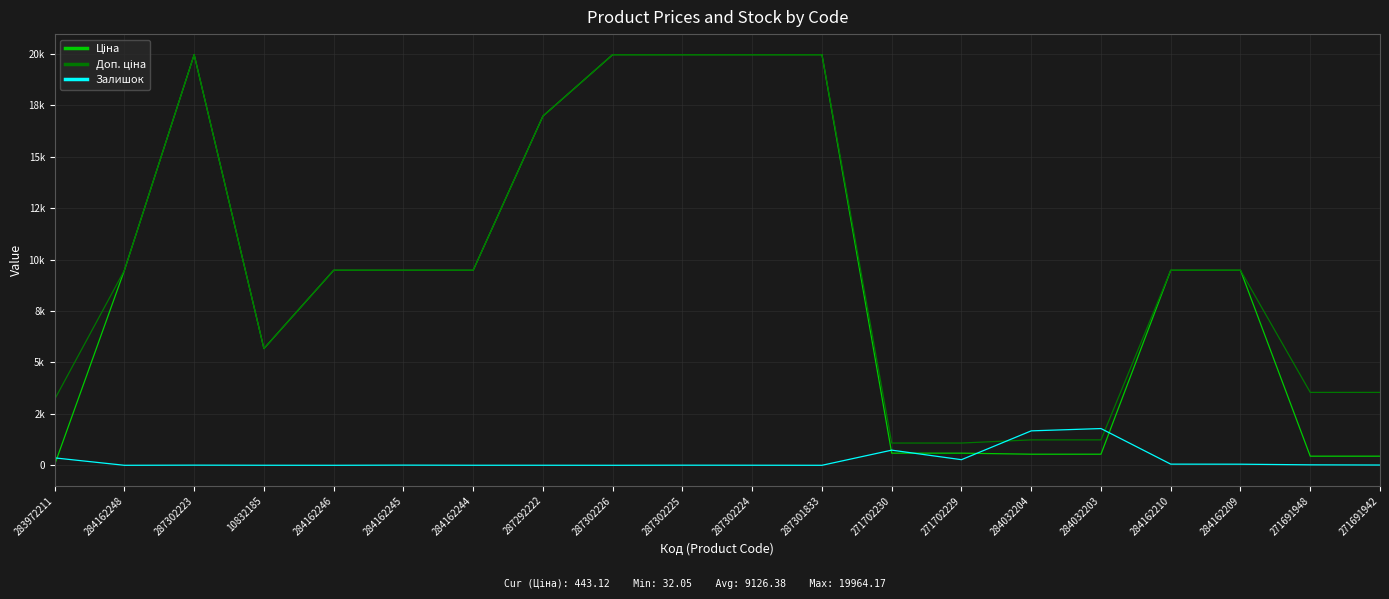

What is the spread (max minus min) of values at 287301833?

19964.2